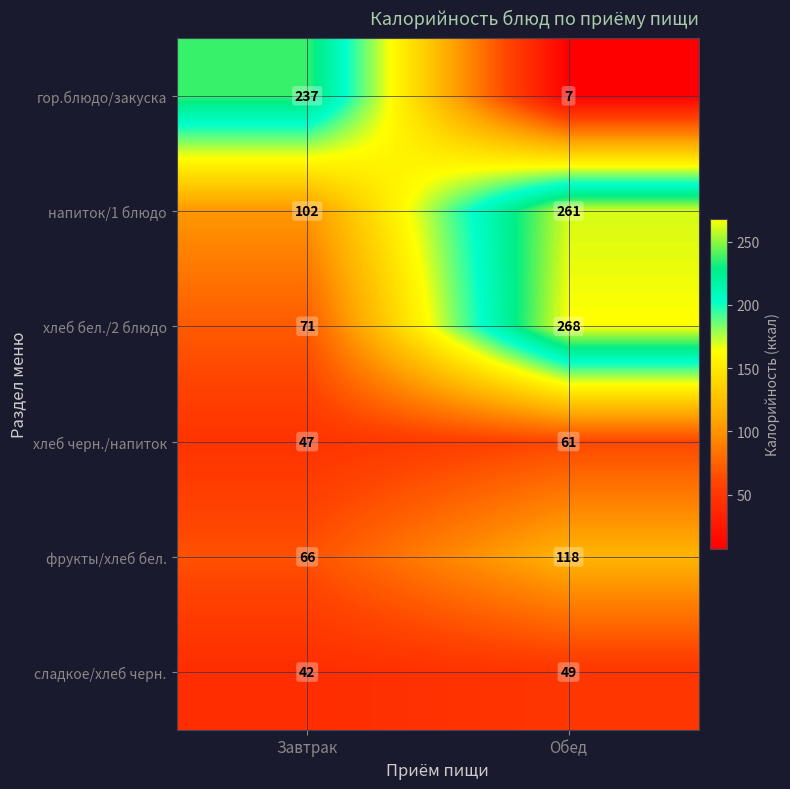

Which series has the largest total across all categories?

напиток/1 блюдо